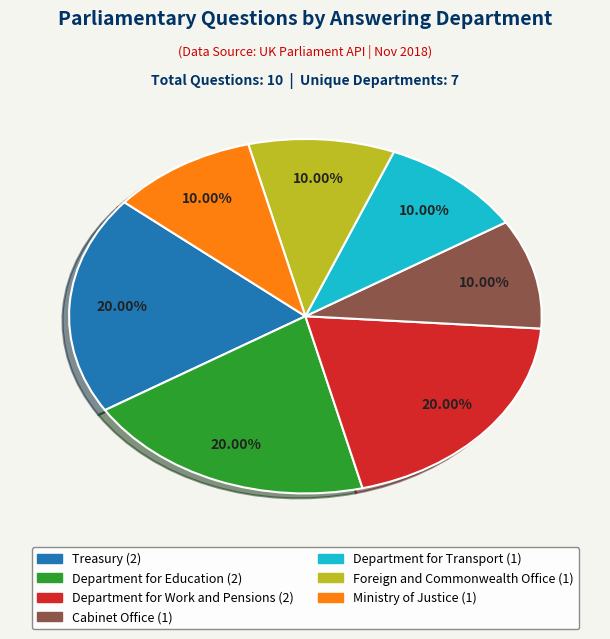

To the nearest percent, what portion does Department for Work and Pensions represent?

20%